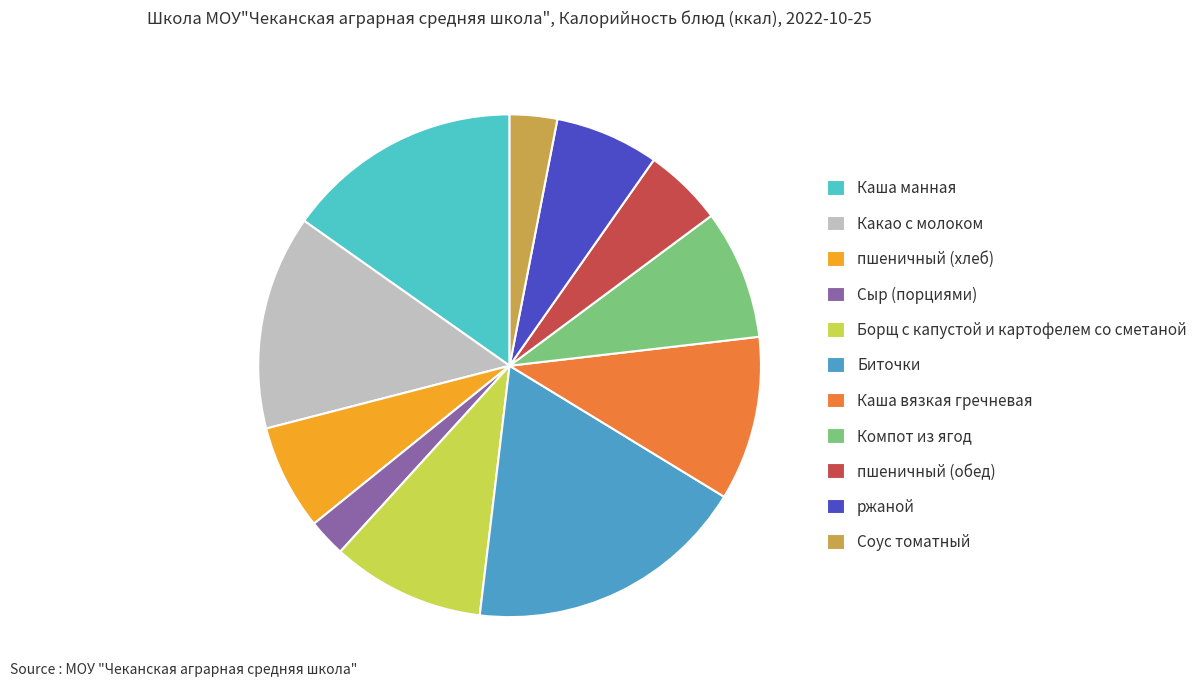

Approximately how many times larger is the value at пшеничный (обед) compared to Какао с молоком?

0.4